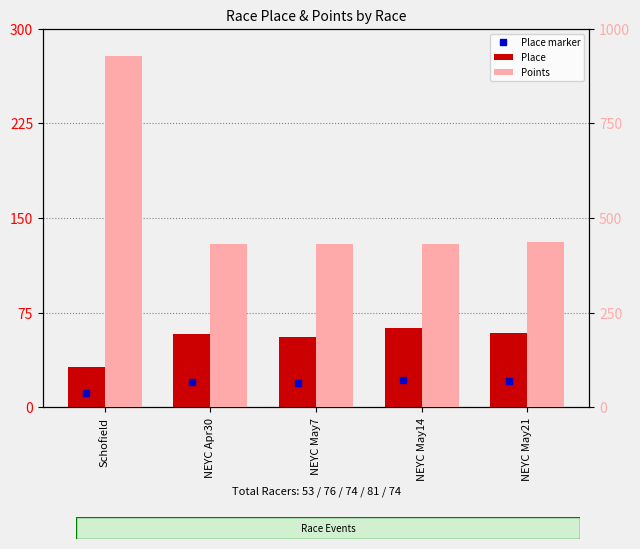

What is the value of the Points bar at the 1st from the left?

927.8